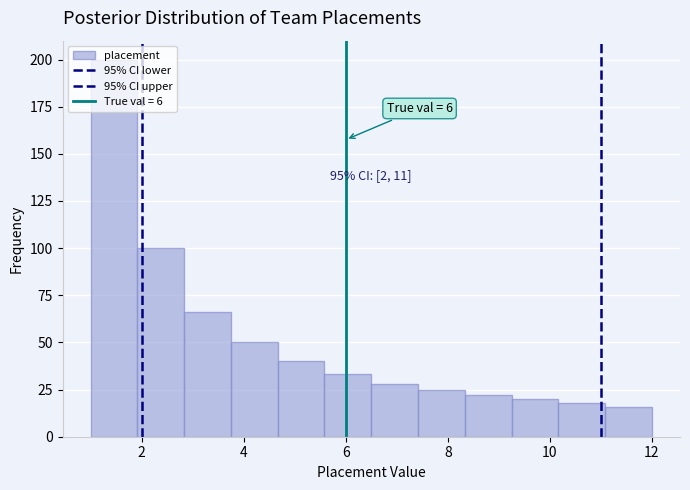

Over which range of the x-axis is the bar tallest?

1.0 to 2.0